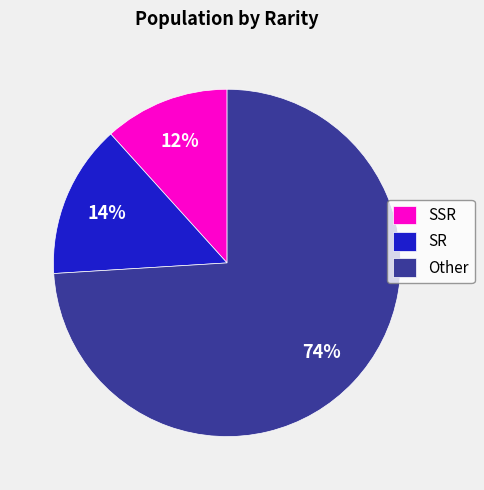

Which category has the smallest portion of the pie?

SSR